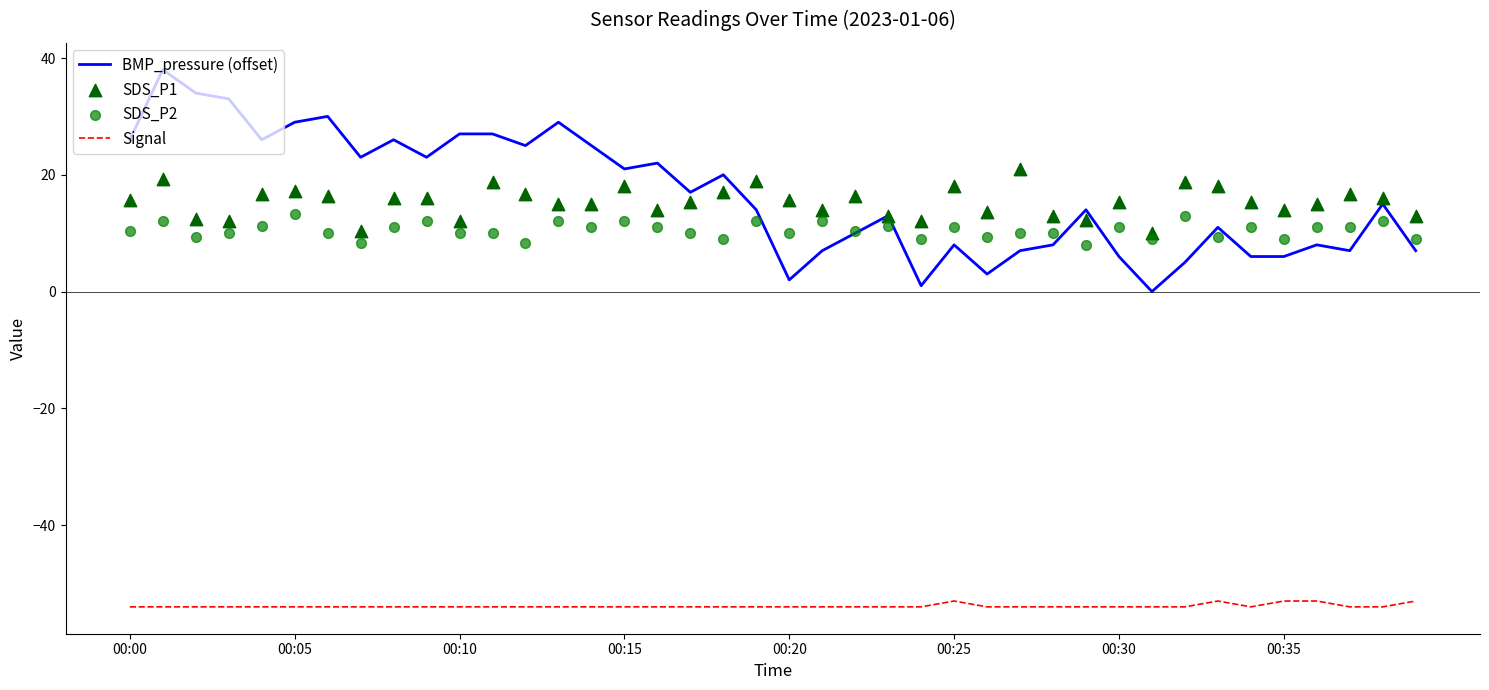

At how many categories does at least one series exceed -37?

40